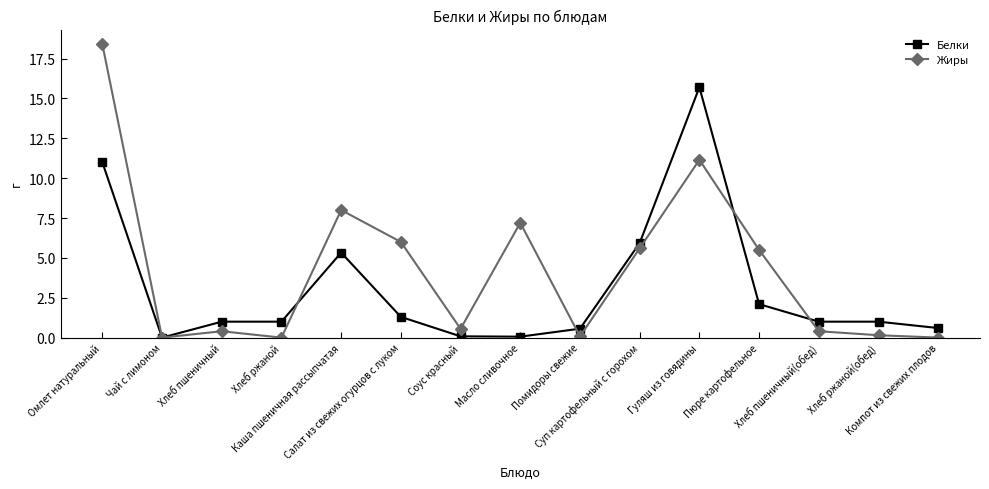

Is this an area chart (filled region under the line)?

No